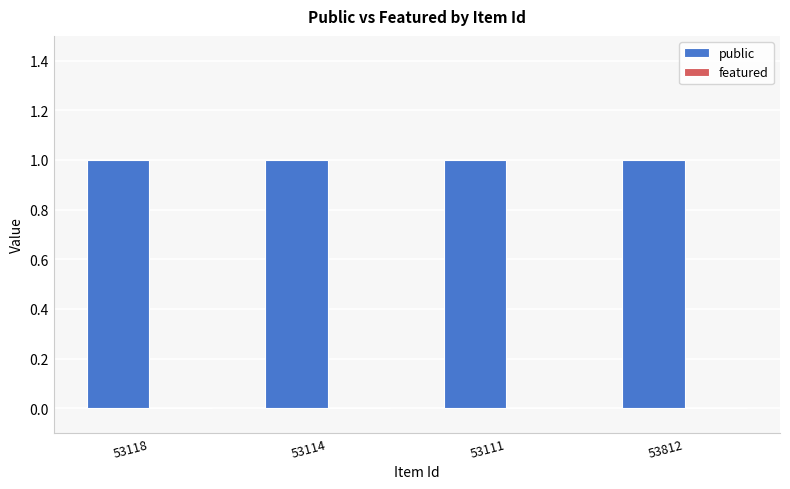

What is the average value of the public series?

1